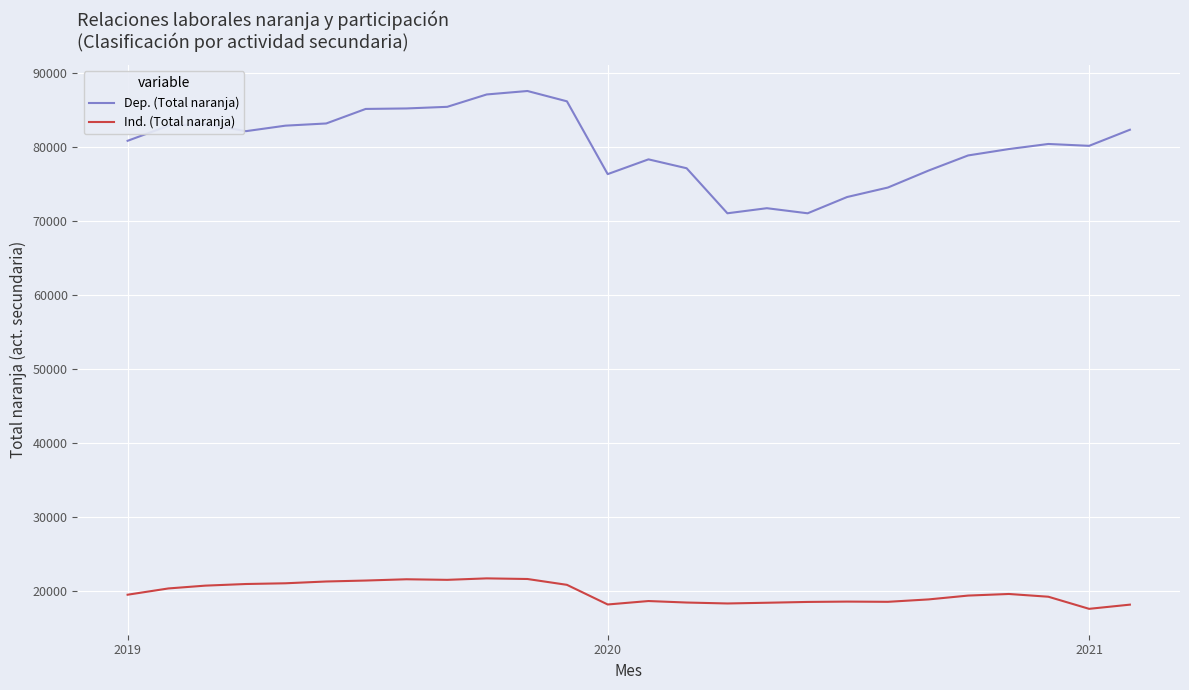

What are all the series names shown in the legend?

Dep. (Total naranja), Ind. (Total naranja)